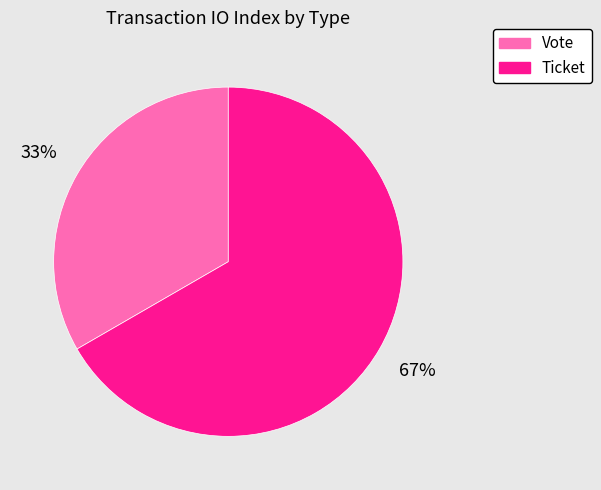

To the nearest percent, what portion does Ticket represent?

67%